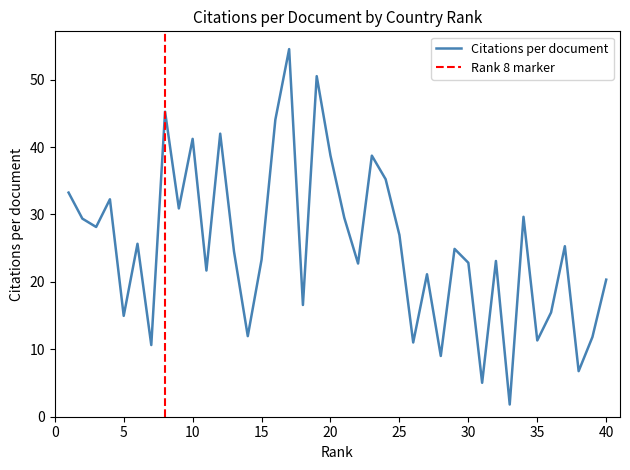

Where does the data first go above 24?

1